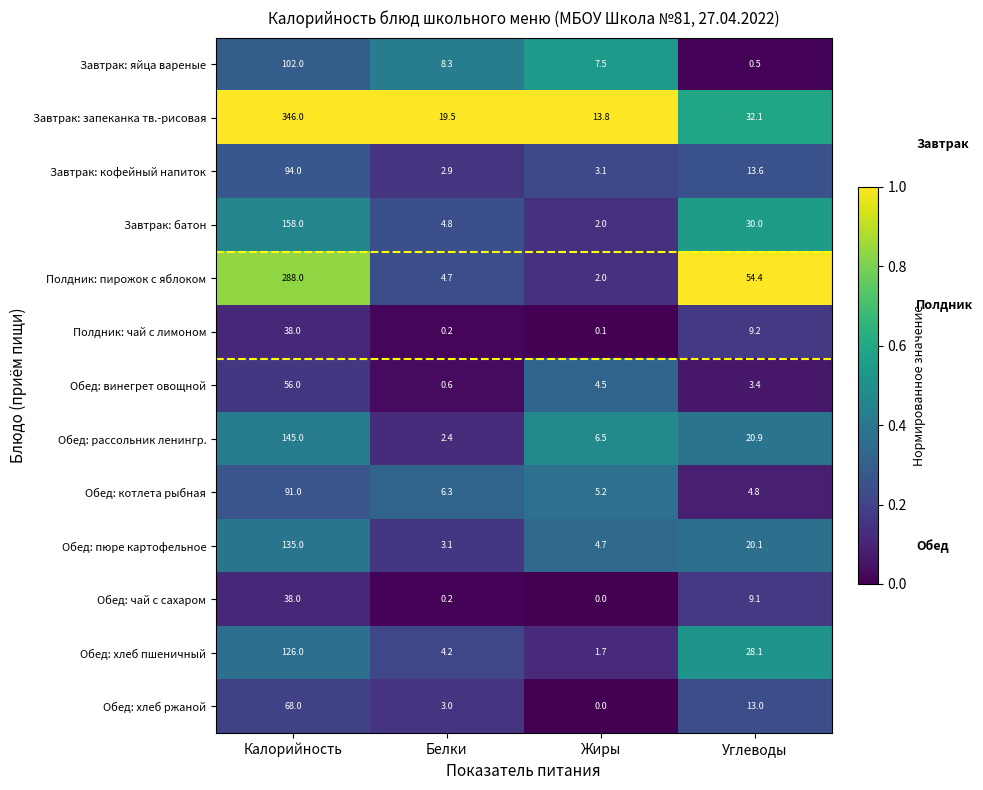

What is the total value across all series at Белки?

60.2